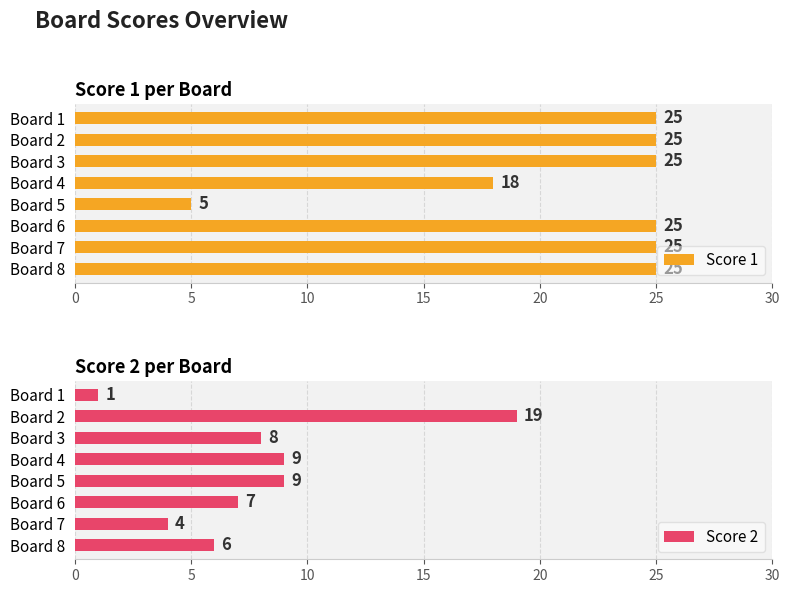

How many data points in Score 2 are less than 8?

4